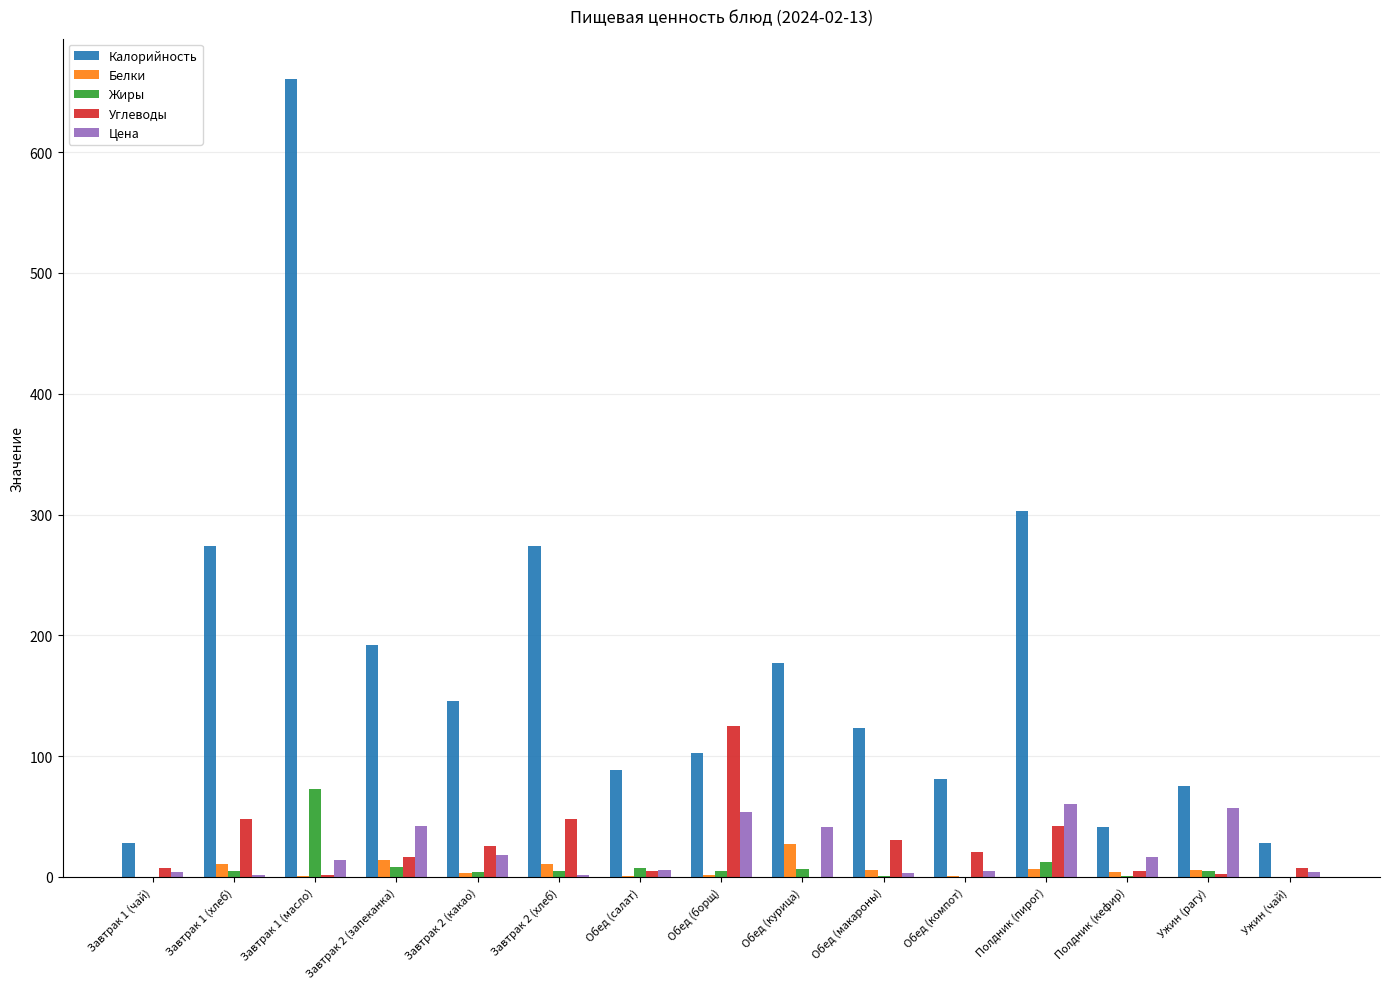

At which category is the sum across all series the highest?

Завтрак 1 (масло)